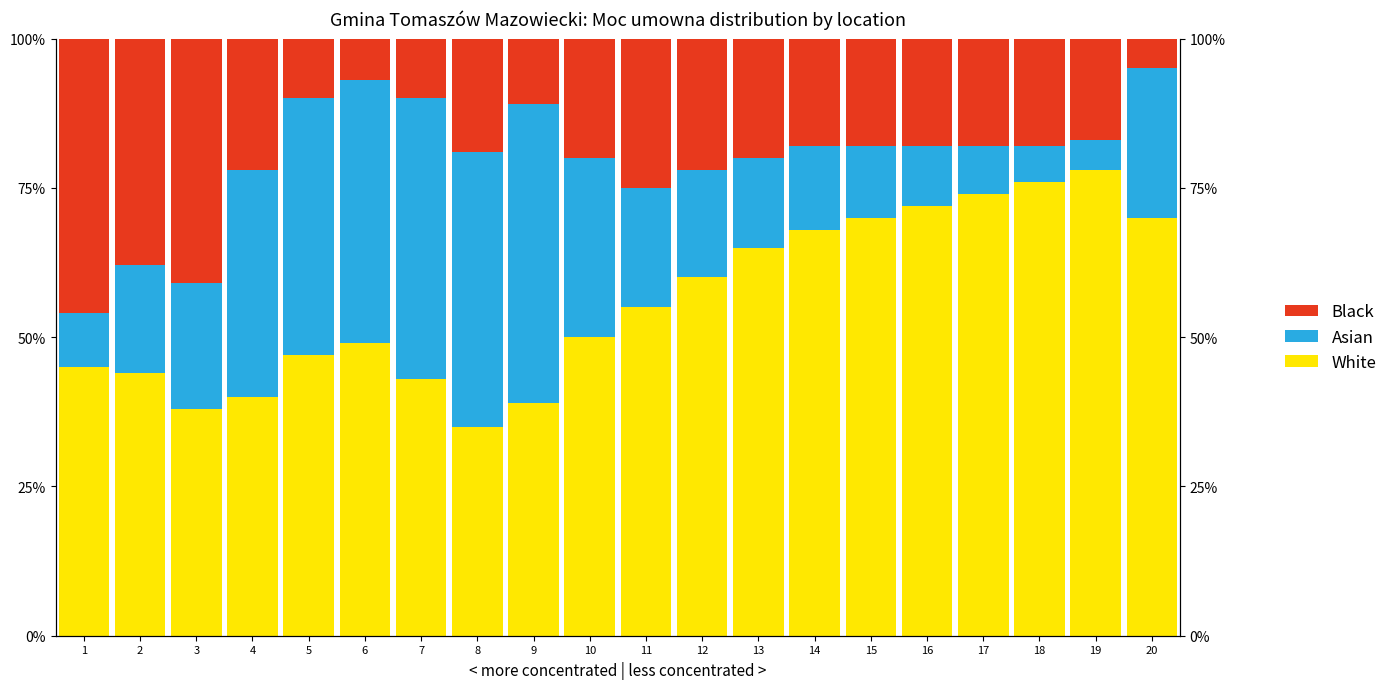

What is the sum of the Asian values at 18 and 19?

11.0